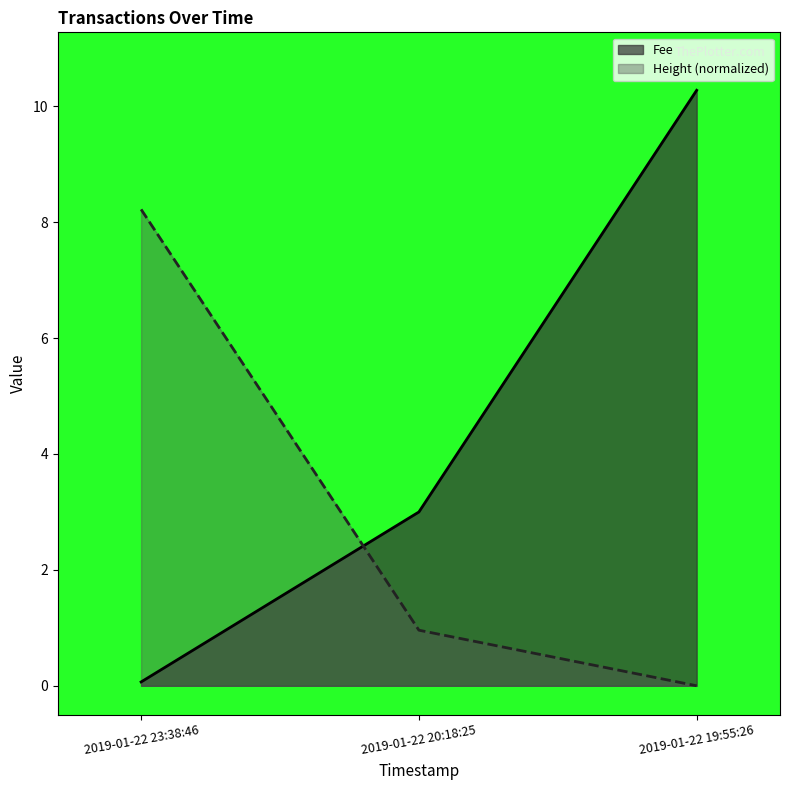

Reading left to right, transcribe all the data shown in this chart.

Fee: 0.1	3.0	10.3
Height: 8.2	1.0	0.0